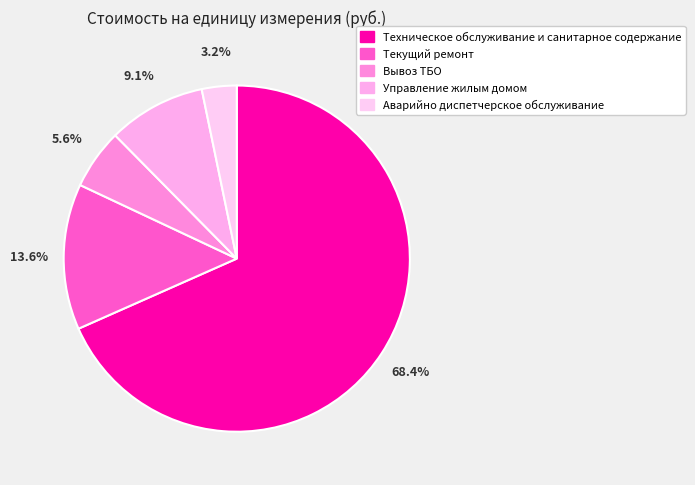

Which category accounts for the majority?

Техническое обслуживание и санитарное содержание